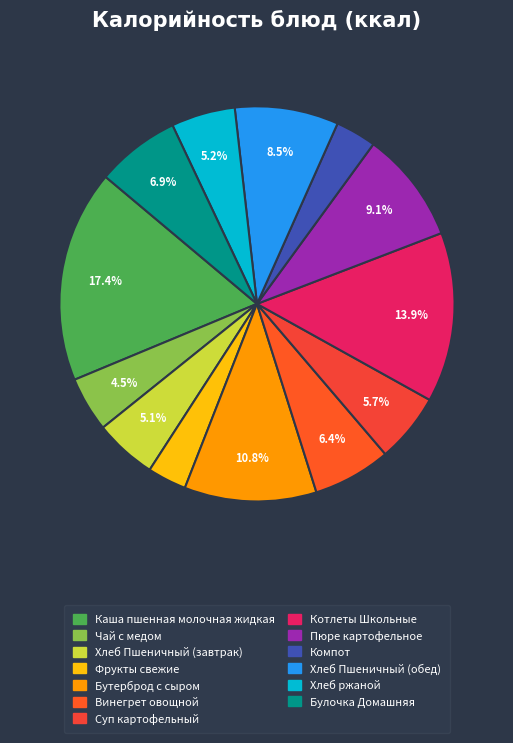

To the nearest percent, what is the average slice percentage?

8%